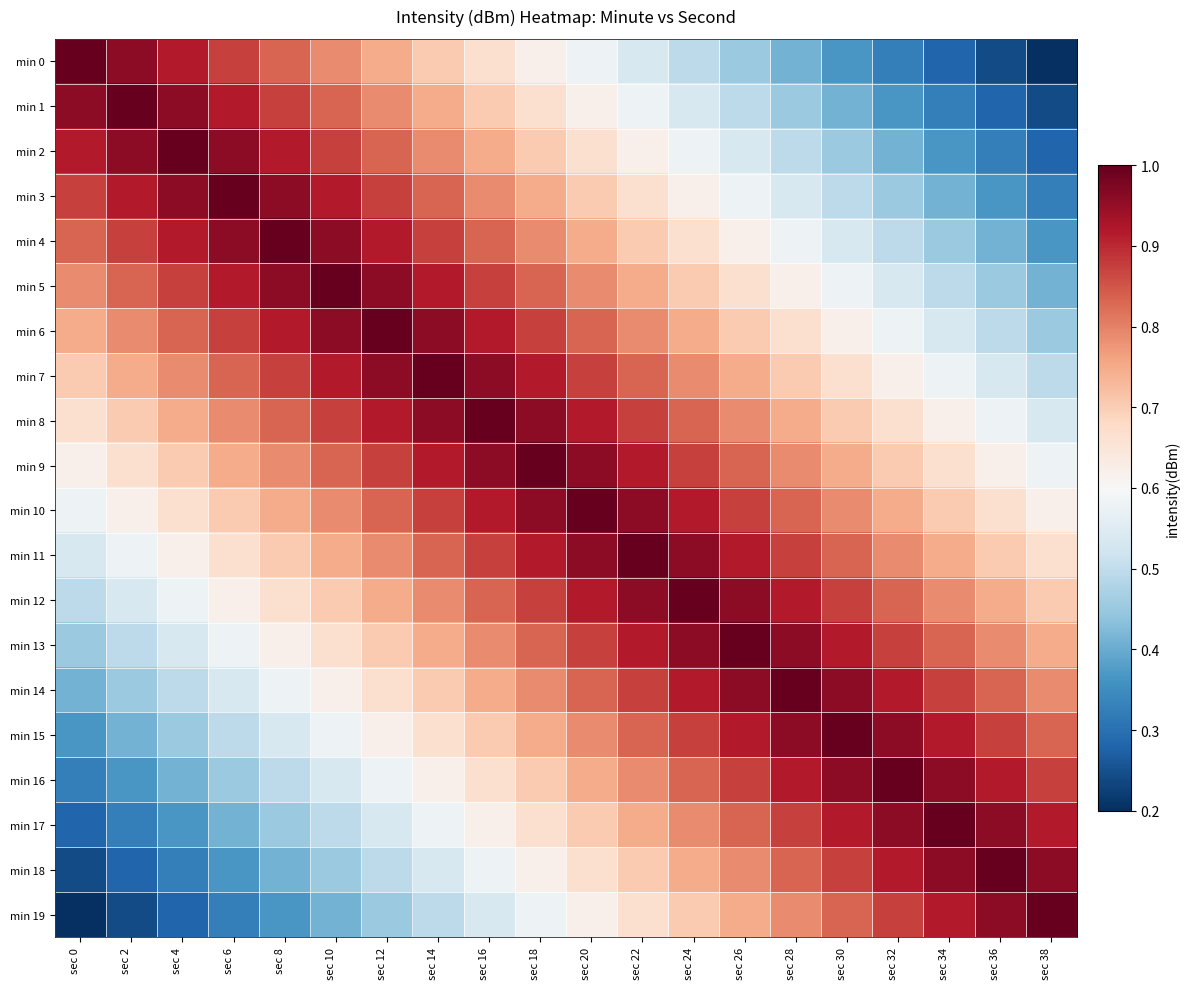

What is the smallest value displayed?

0.2